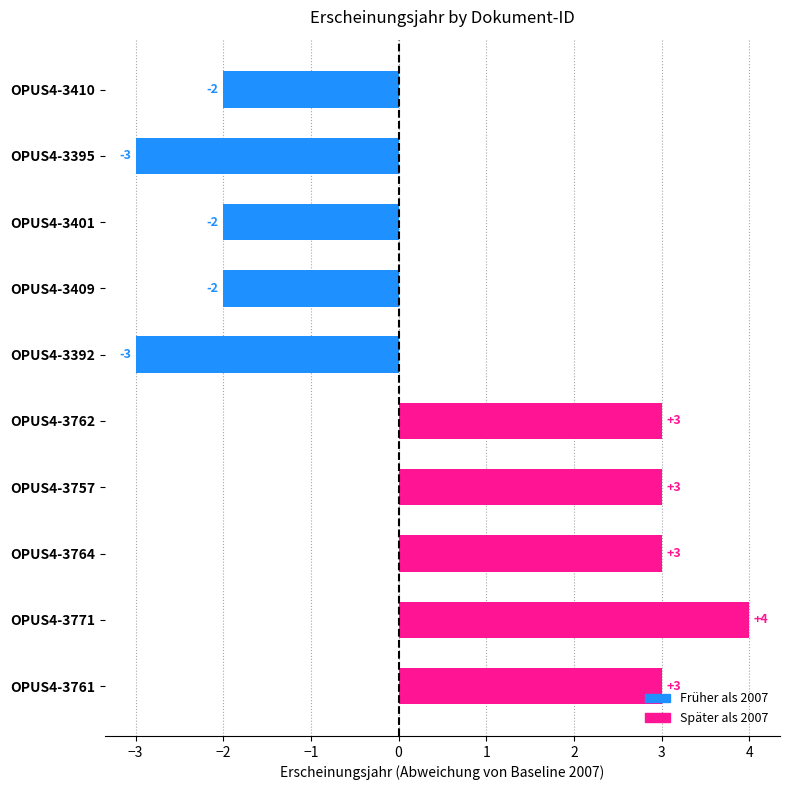

What is the sum of all values?

4